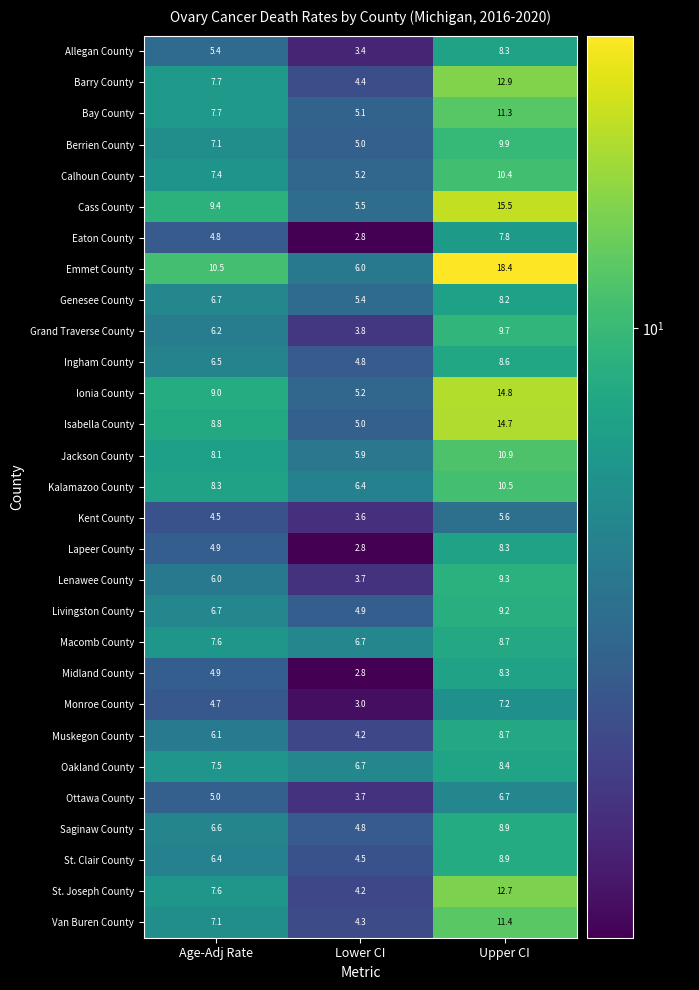

Between Age-Adj Rate and Lower CI, which series saw the biggest shift?

Emmet County